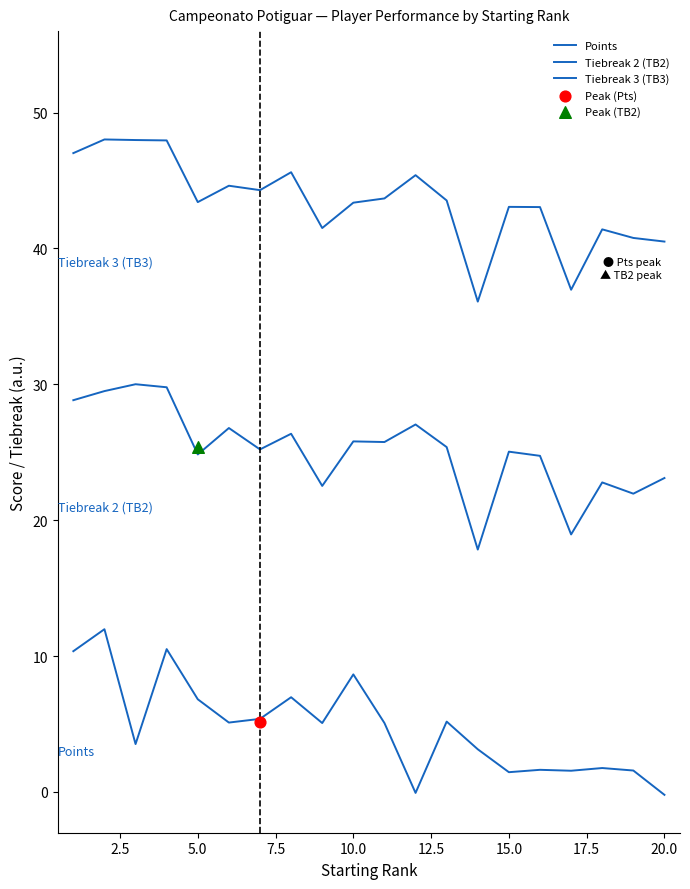

Is the value of Tiebreak 2 (TB2) at 17.5 greater than the value of Points at 5.0?

Yes